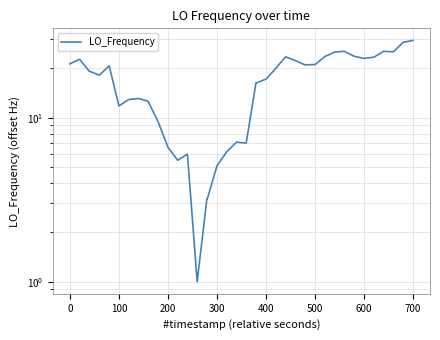

What is the difference between the second highest and second lowest values?

25.6